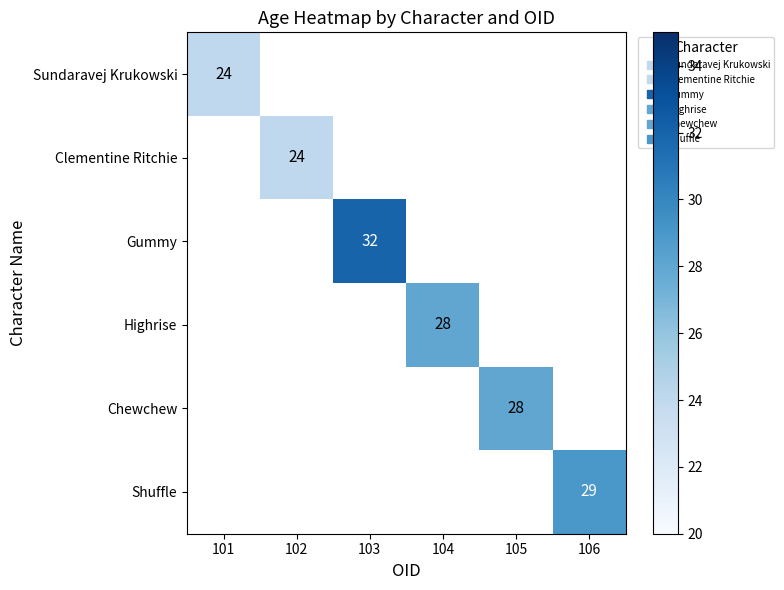

How many values in Chewchew are above zero?

1